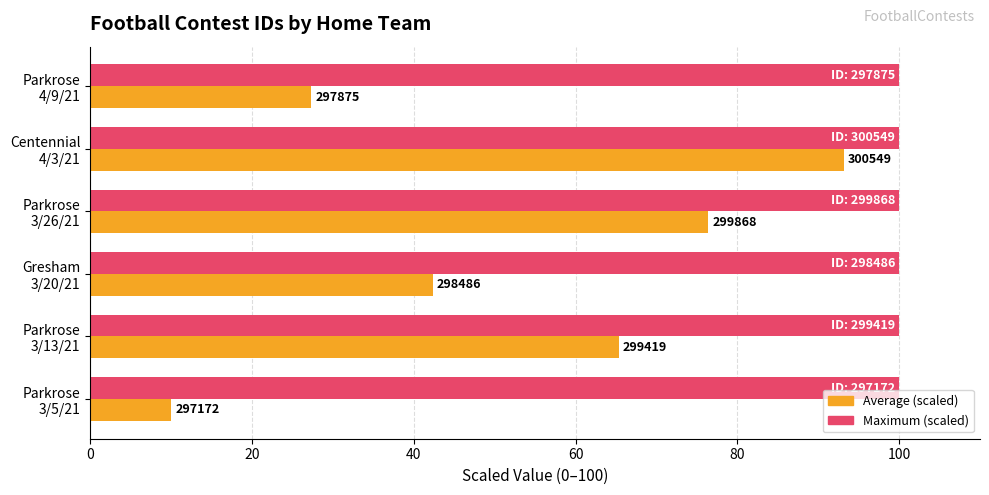

How many categories are shown in the chart?

6